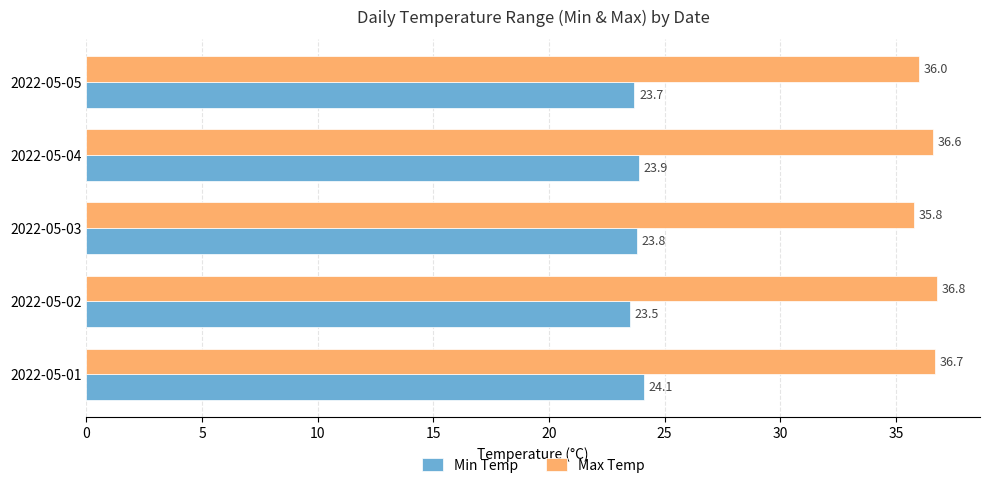

What is the greatest value displayed?

36.8